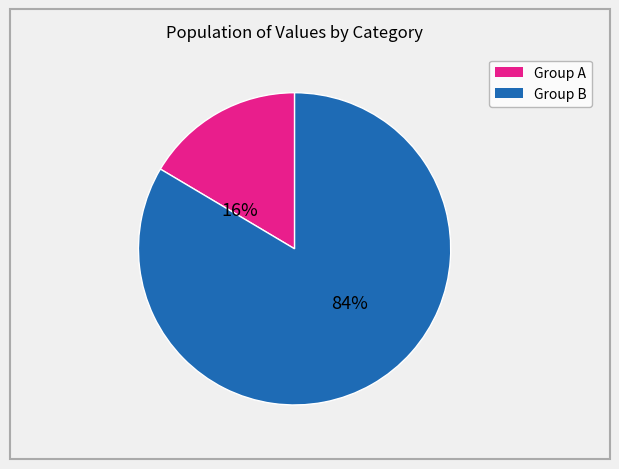

To the nearest percent, what is the average slice percentage?

50%